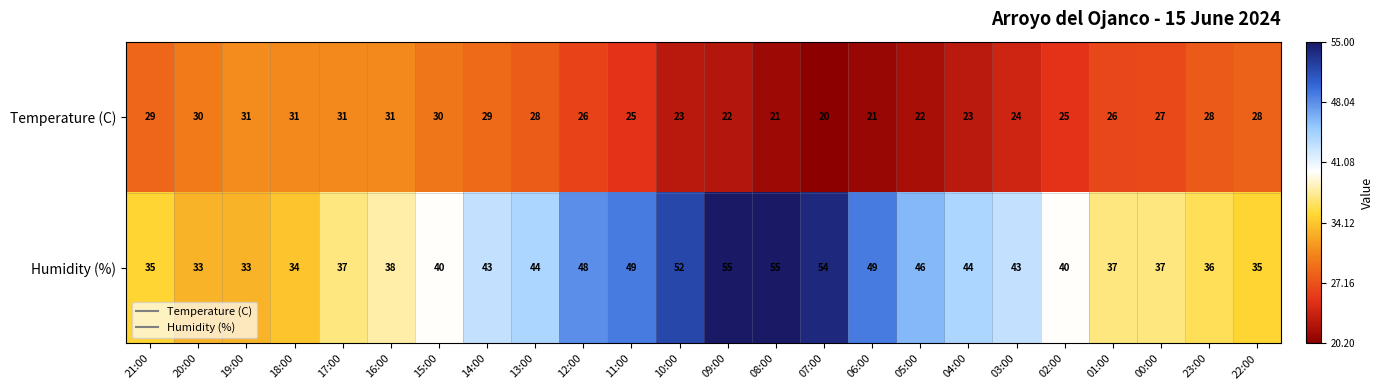

What is the minimum value for Temperature (C)?

20